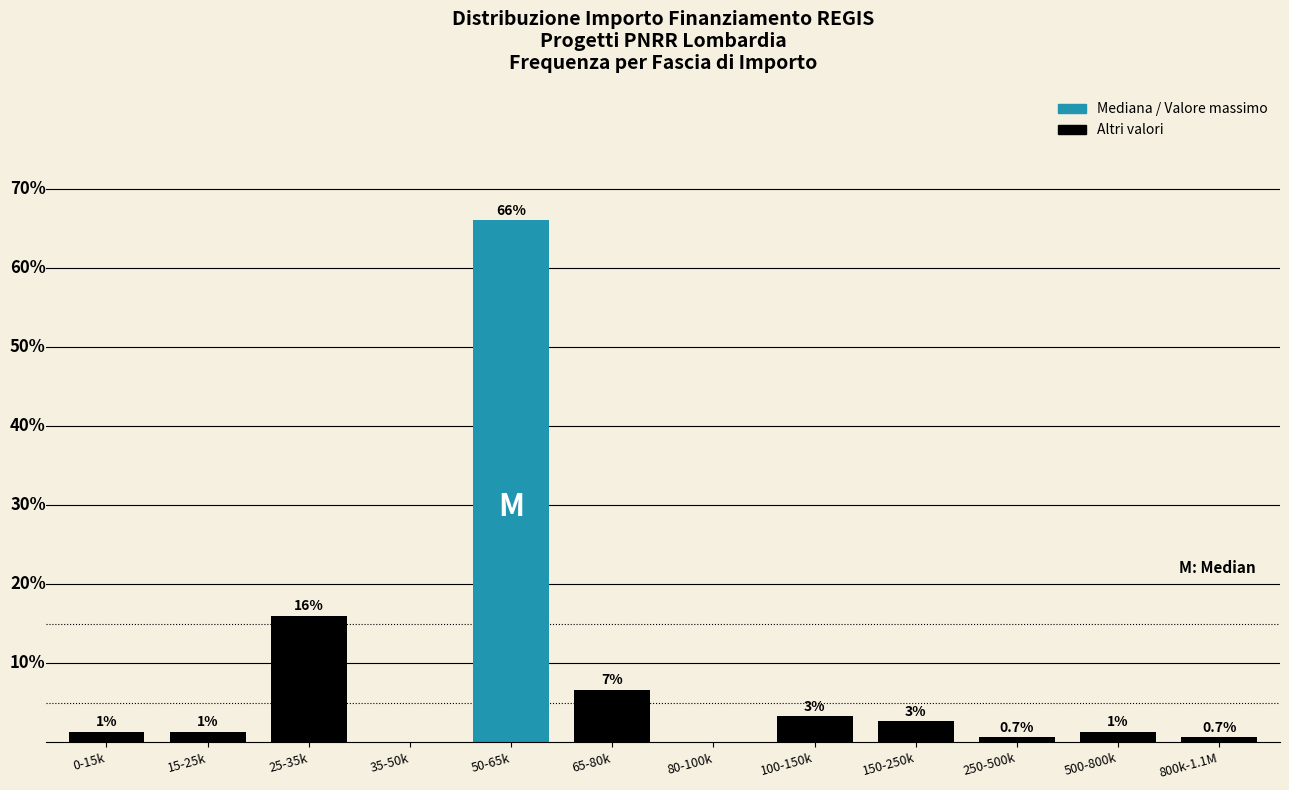

Are the bars horizontal?

No